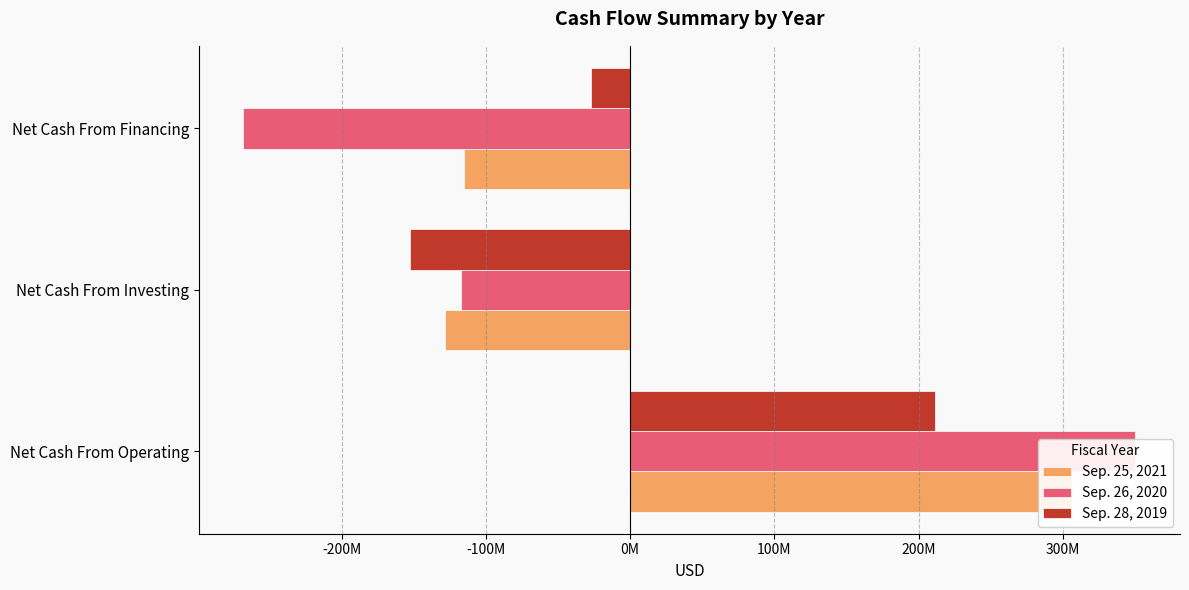

How many Sep. 26, 2020 values are between -267984850 and 350117097?

3